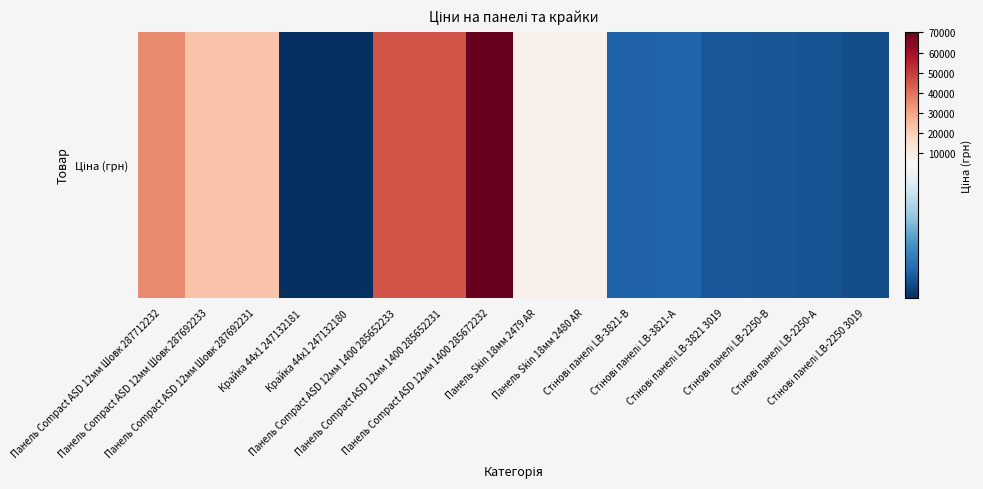

How many values are below 7360?

8